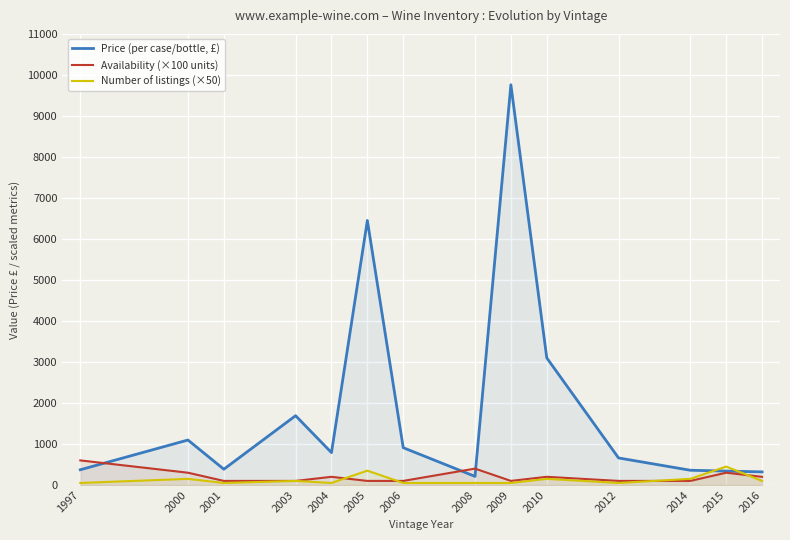

Reading left to right, extract all data points from this chart.

Price (per case/bottle, £): 372	1097	385	1690	790	6450	910	210	9760	3100	660	360	340	320
Availability (×100 units): 600	300	100	100	200	100	100	400	100	200	100	100	300	200
Number of listings (×50): 50	150	50	100	50	350	50	50	50	150	50	150	450	100